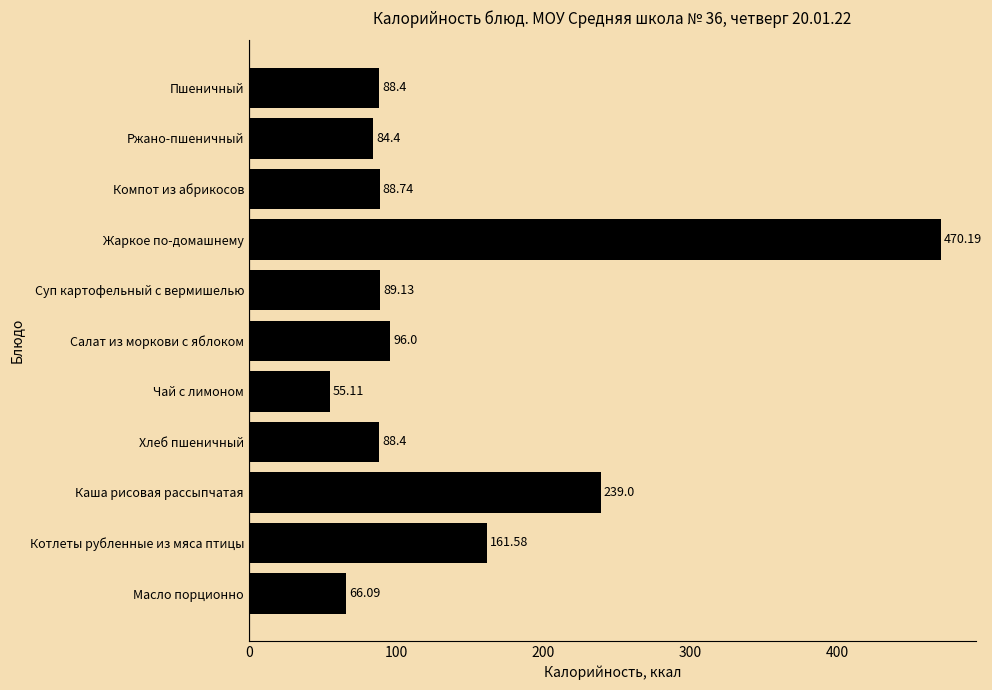

What is the smallest value displayed?

55.1